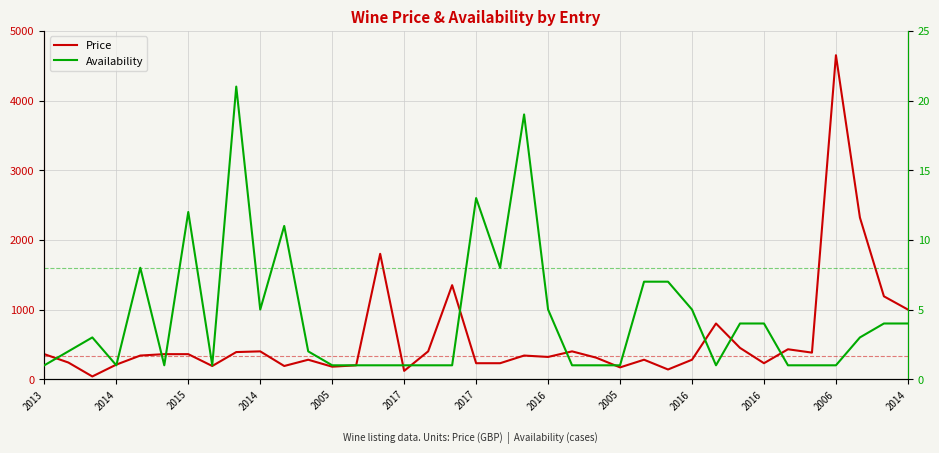

True or false: Availability has more than 2 points higher than both neighbors.

True